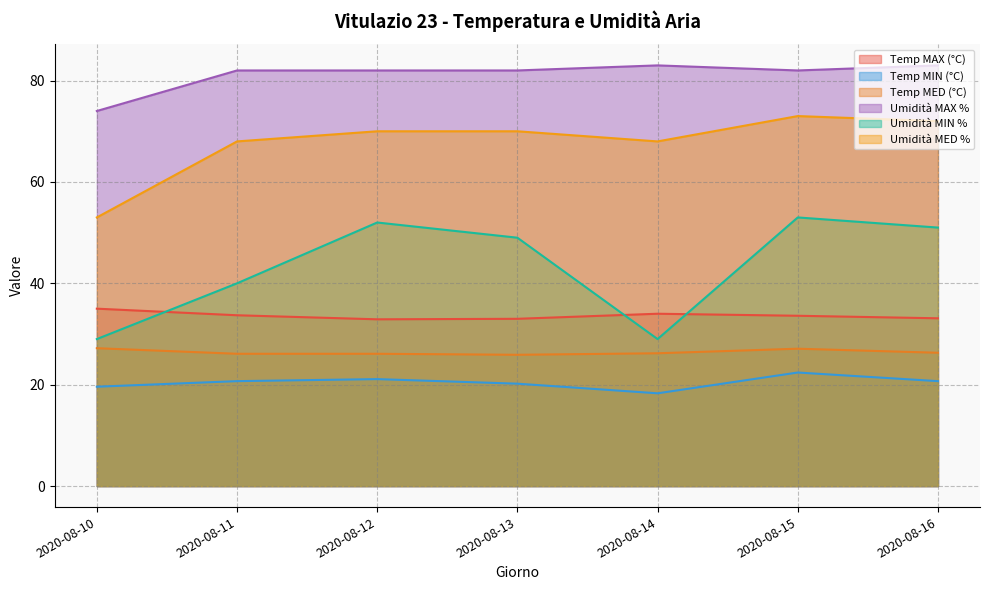

At which label does Umidità MIN % reach its peak?

2020-08-15